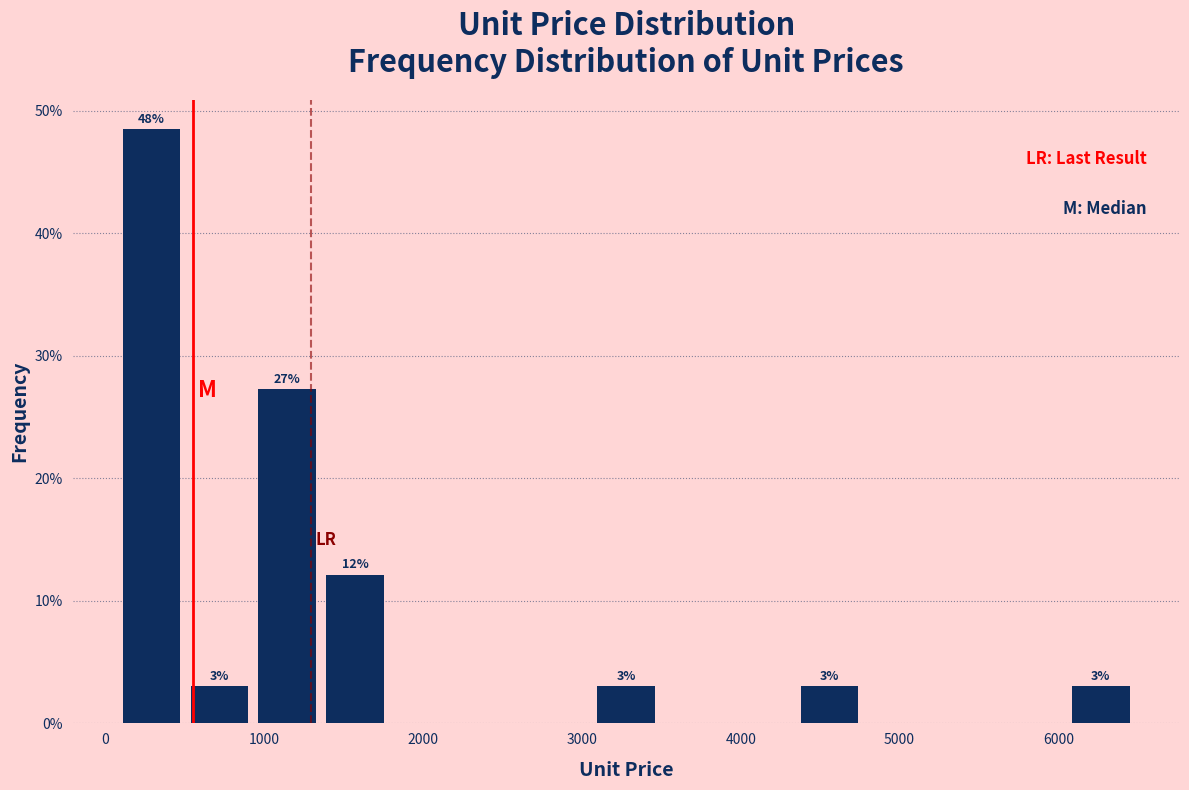

Over which range of the x-axis is the bar tallest?

100 to 500